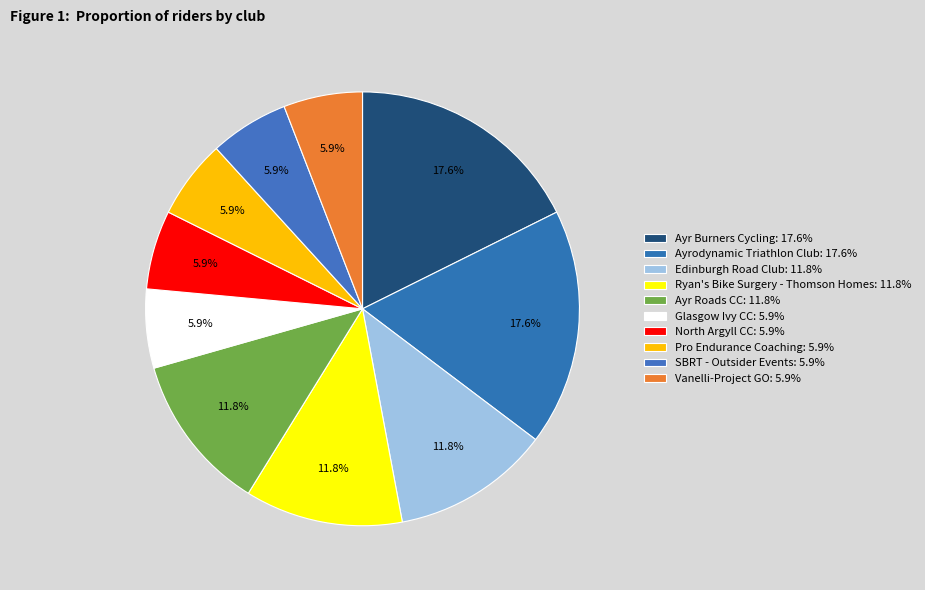

The Glasgow Ivy CC slice represents 6% of the pie. True or false?

True